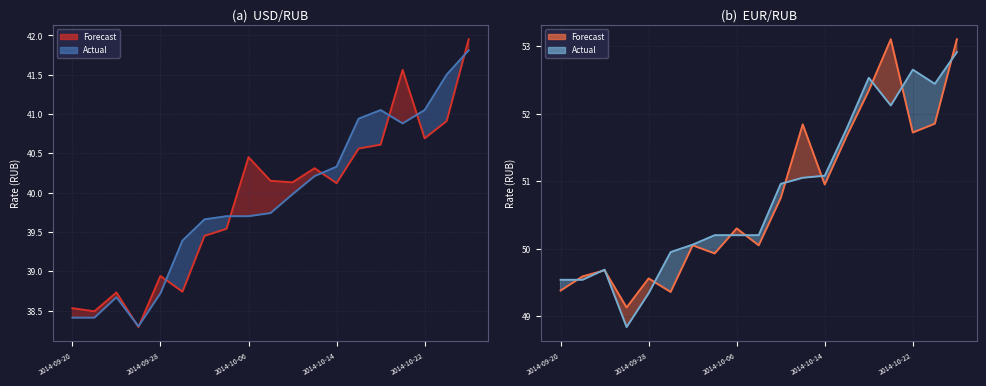

True or false: EUR Forecast line and USD Forecast line intersect in this chart.

False